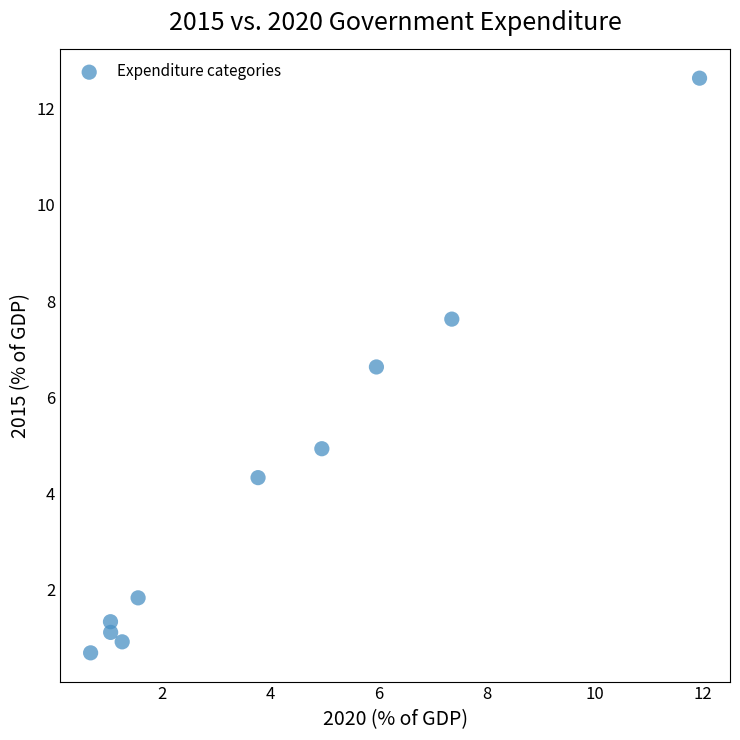

What is the range of Y values (max minus min)?

11.9